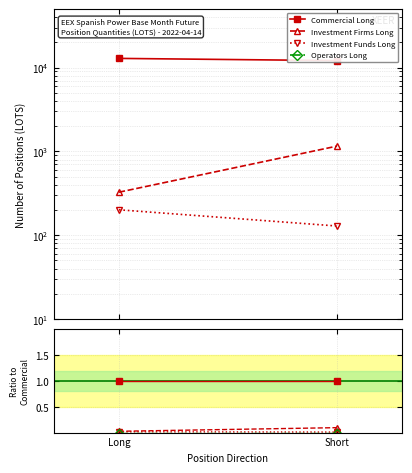

Between Long and Short, which series saw the biggest shift?

Investment Firms Long